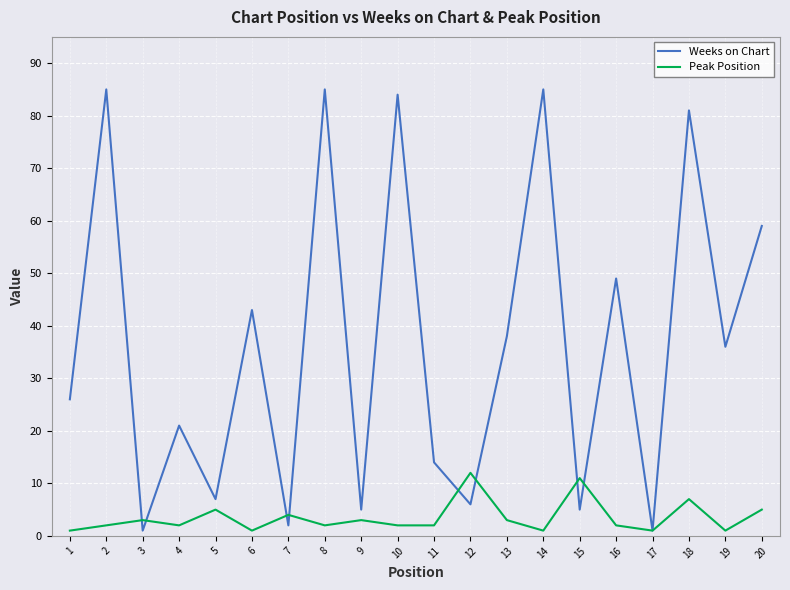

Is it true that Weeks on Chart equals 85 at 8?

True